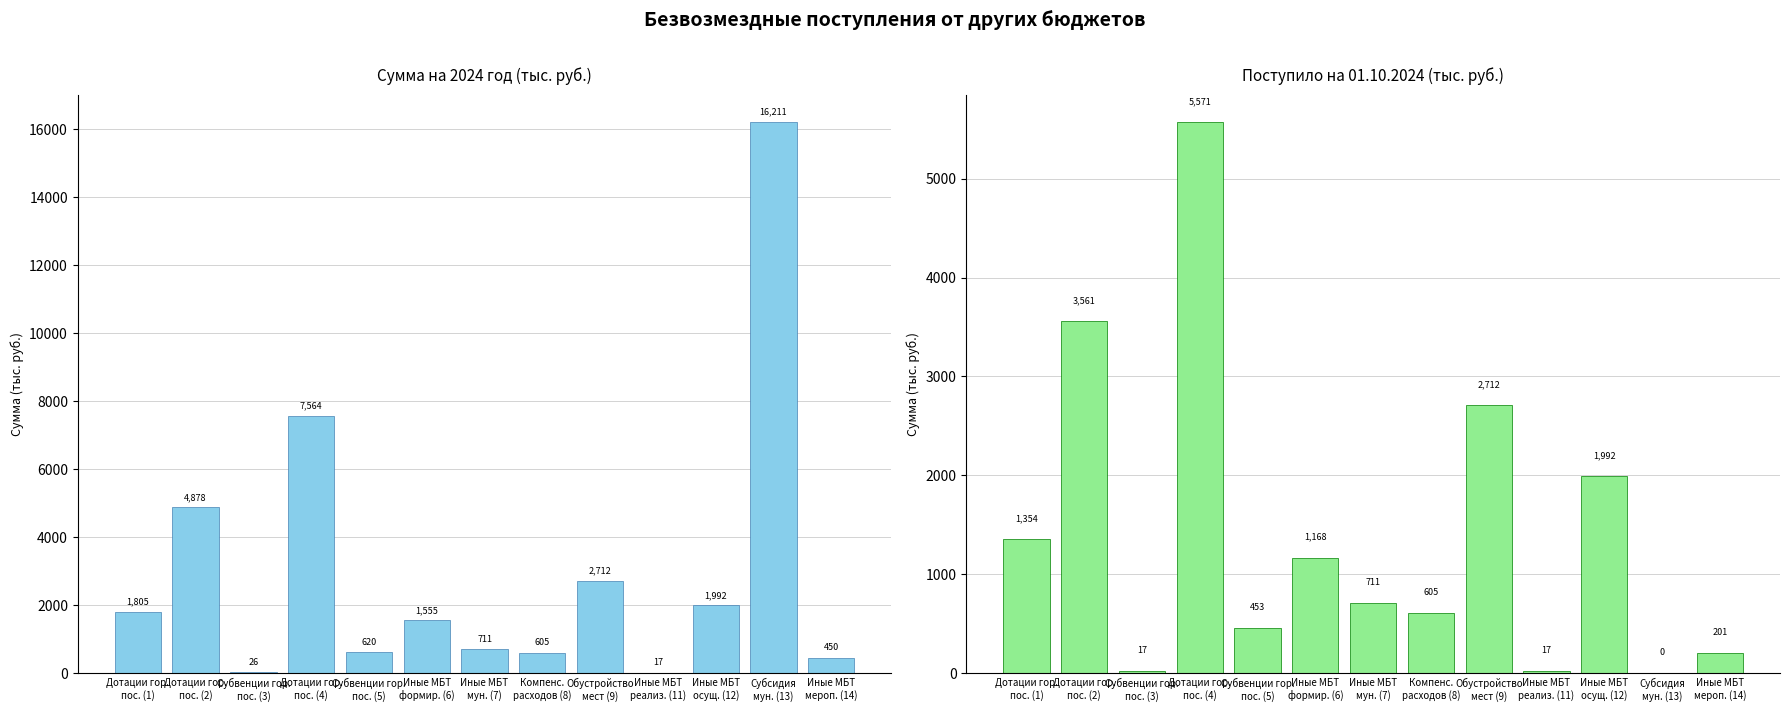

Reading left to right, list all the values displayed in this chart.

Сумма на 2024 год: 1804.8	4877.7	26.1	7564.0	619.9	1555.4	711.2	604.7	2712.0	17.5	1992.0	16210.6	450.0
Поступило на 01.10.2024: 1353.6	3560.5	17.2	5571.4	452.7	1168.0	711.2	604.7	2712.0	17.5	1992.0	0.0	201.0